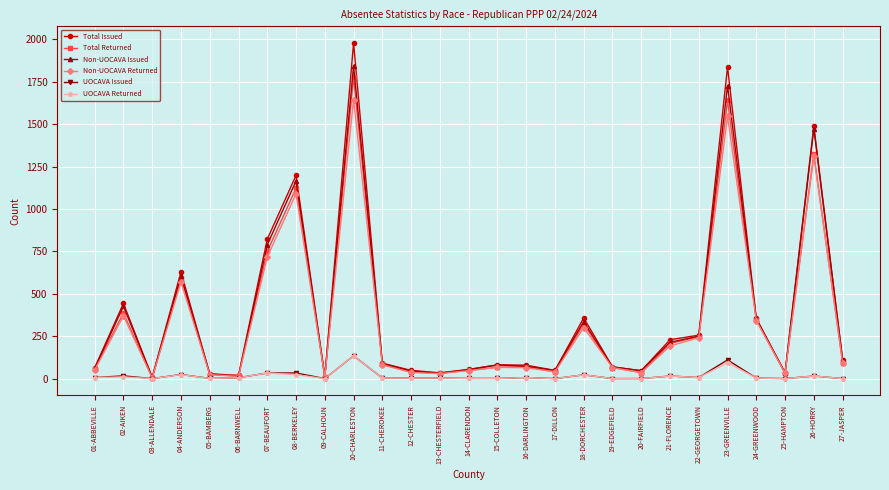

Which series has the widest spread of values?

Total Issued